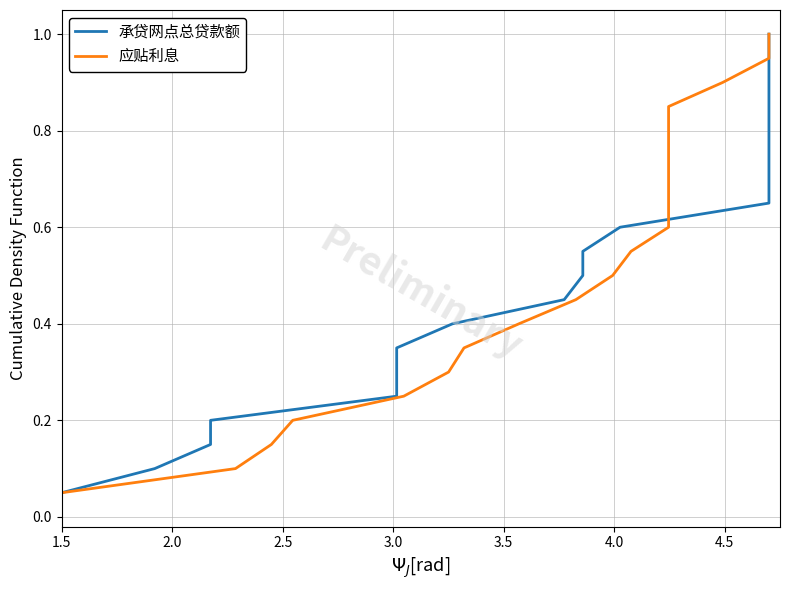

At 4.0, list the series in order from largest to smallest.

承贷网点总贷款额, 应贴利息